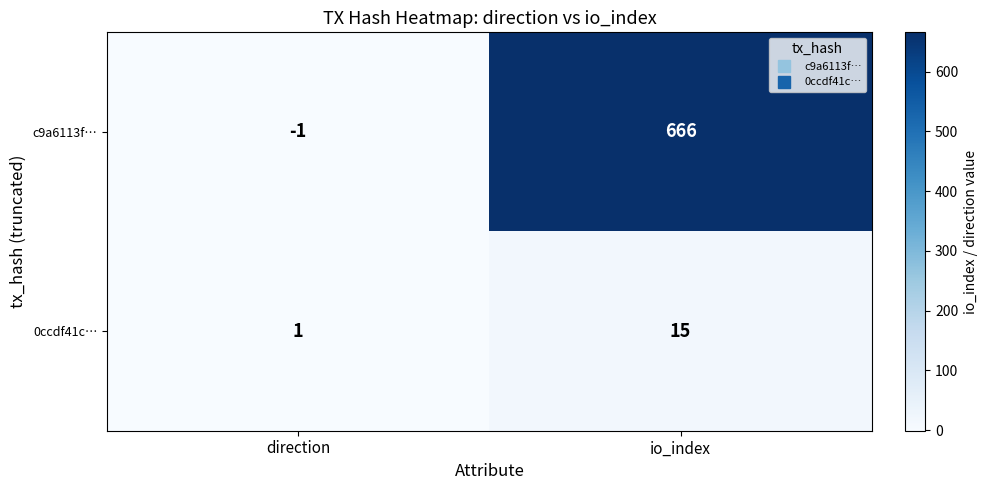

Read the 0ccdf41c… value at io_index.

15